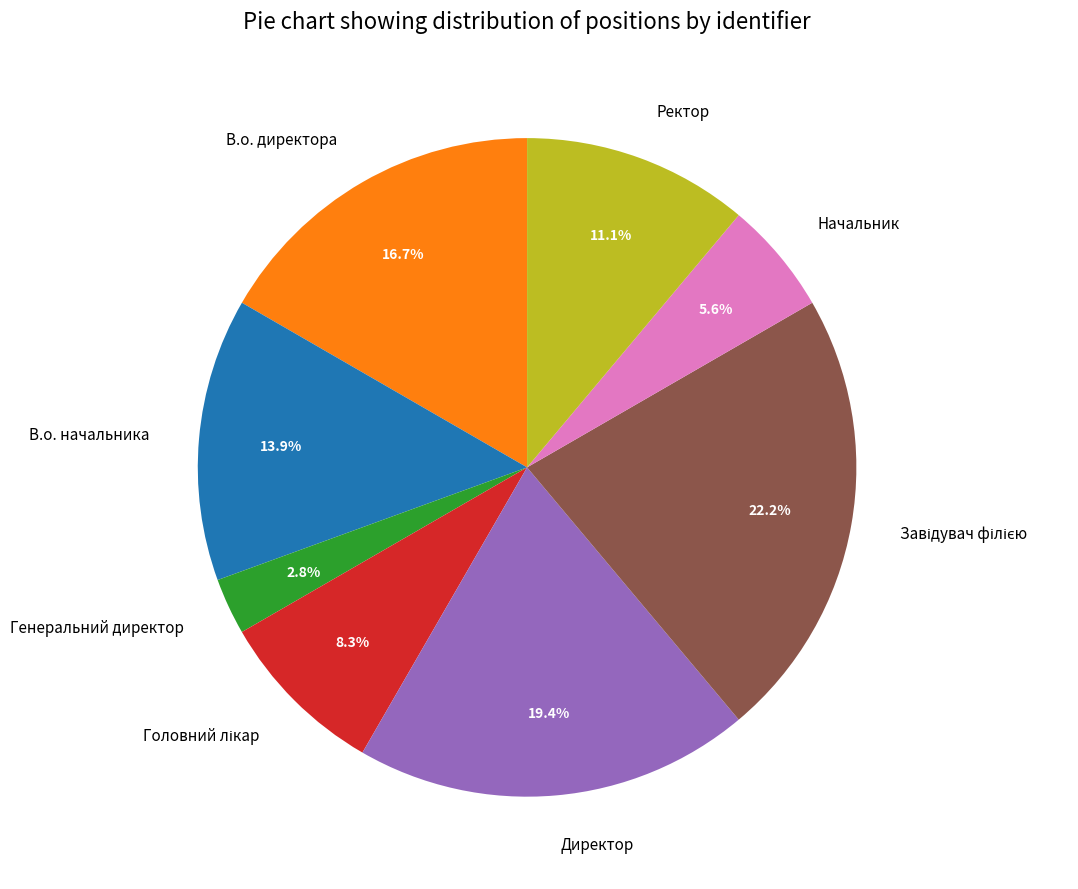

To the nearest percent, what percentage of the pie is Ректор?

11%